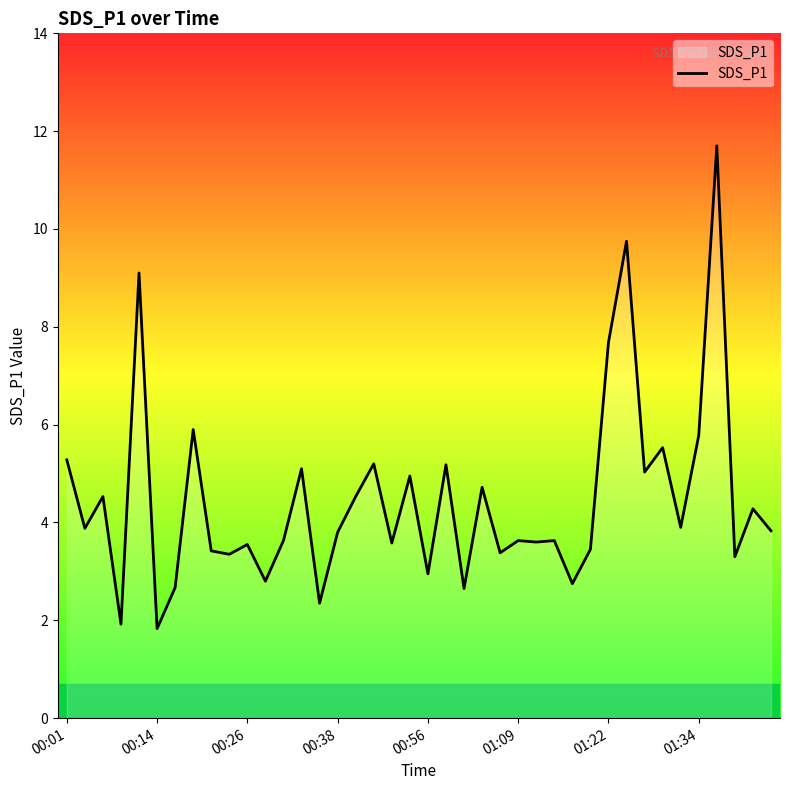

What is the maximum value shown in the chart?

11.7